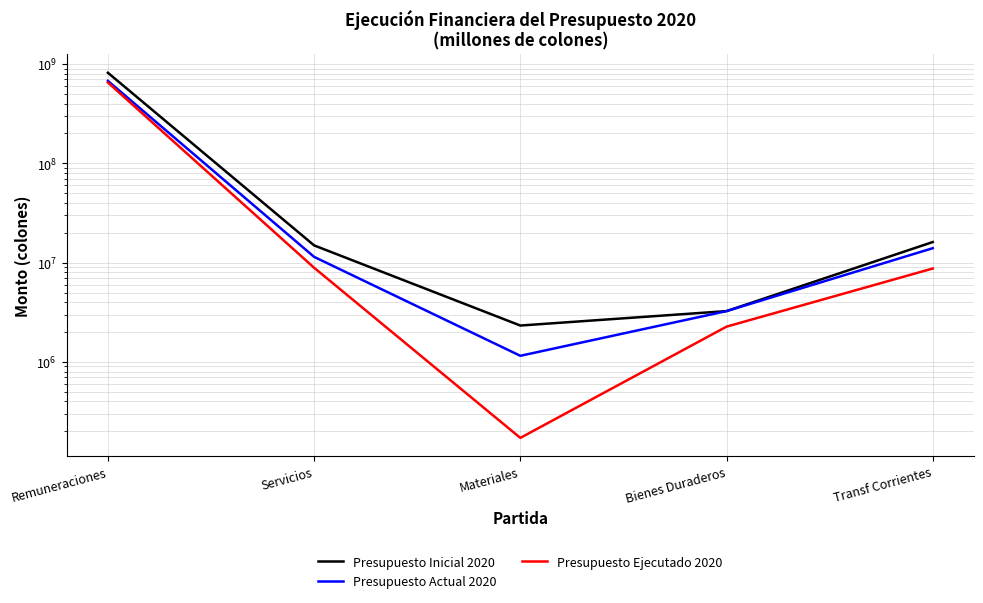

Which category has the lowest value across all series?

Materiales